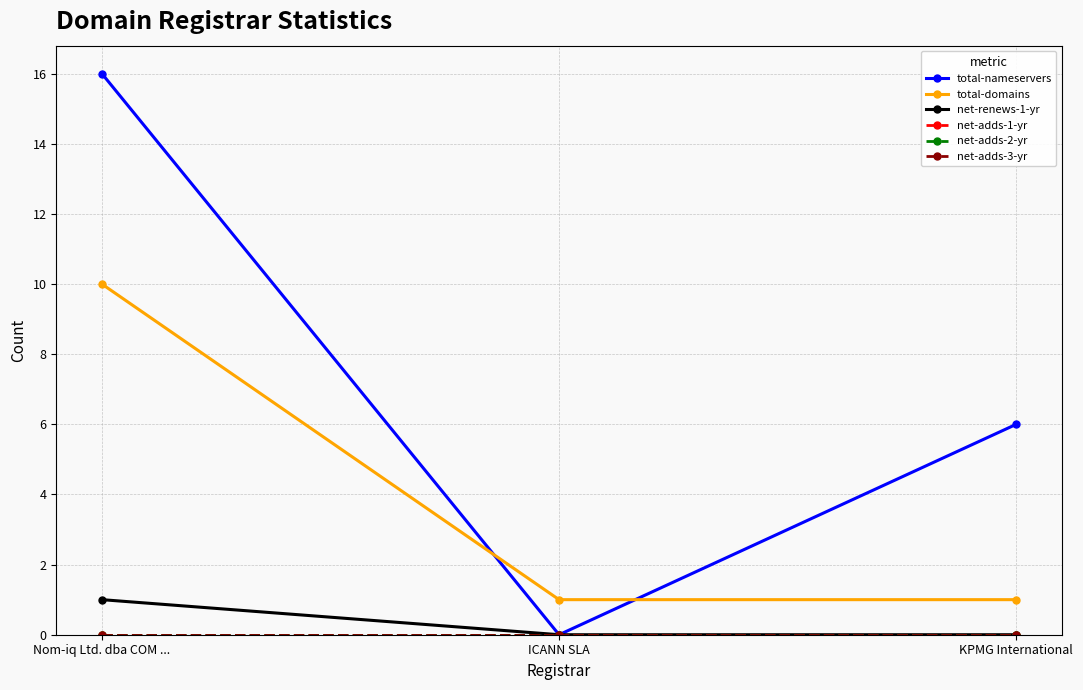

What are all the series names shown in the legend?

total-nameservers, total-domains, net-renews-1-yr, net-adds-1-yr, net-adds-2-yr, net-adds-3-yr